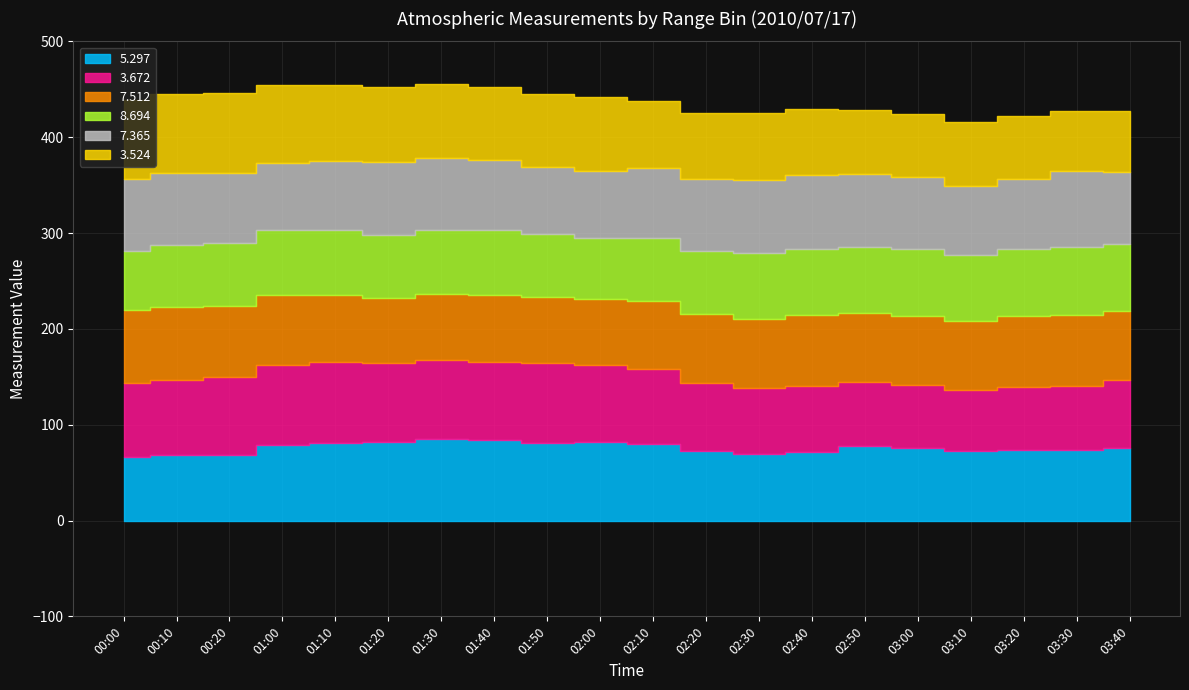

What is the difference between the maximum and second lowest values in the   5.297 series?

17.0